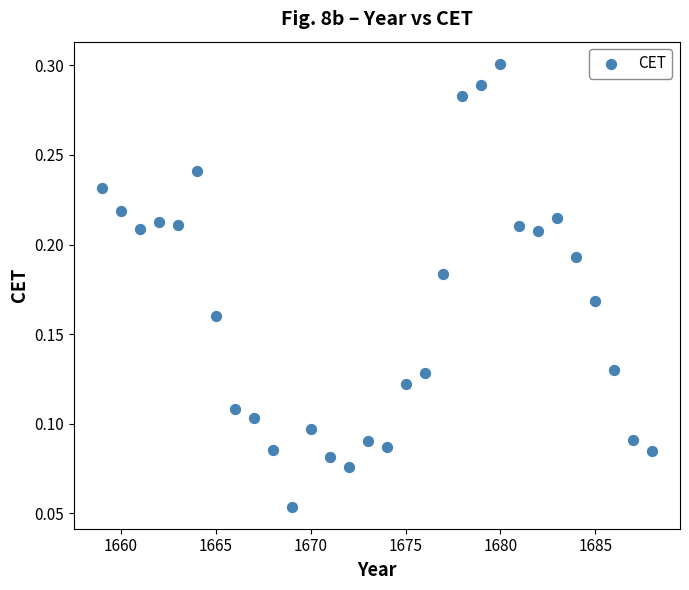

What is the range of X values (max minus min)?

29.0